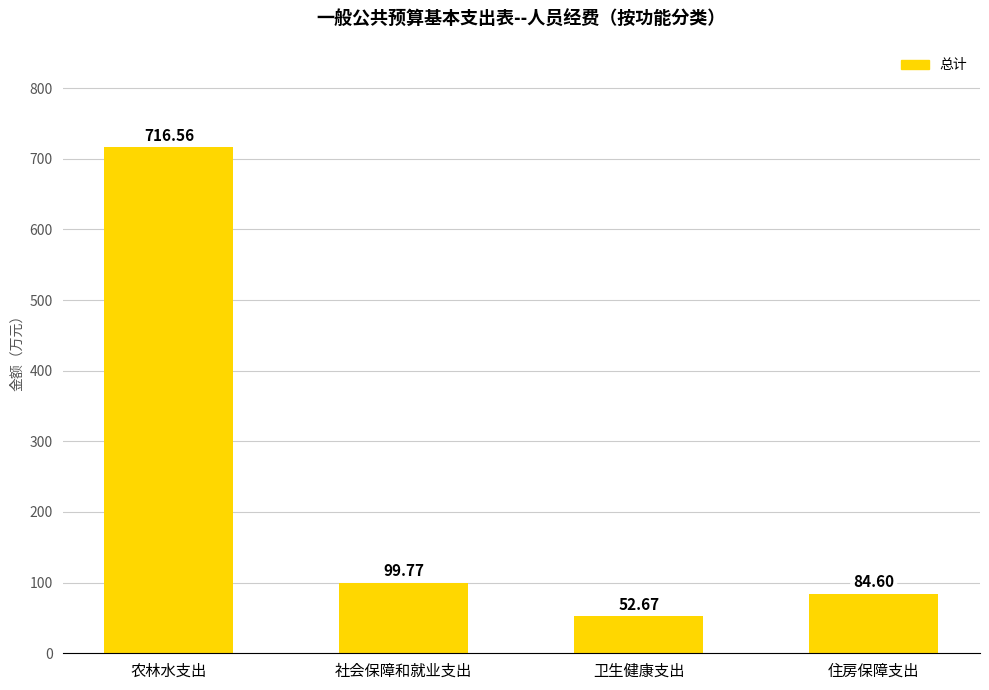

Which category has the lowest value across all series?

卫生健康支出